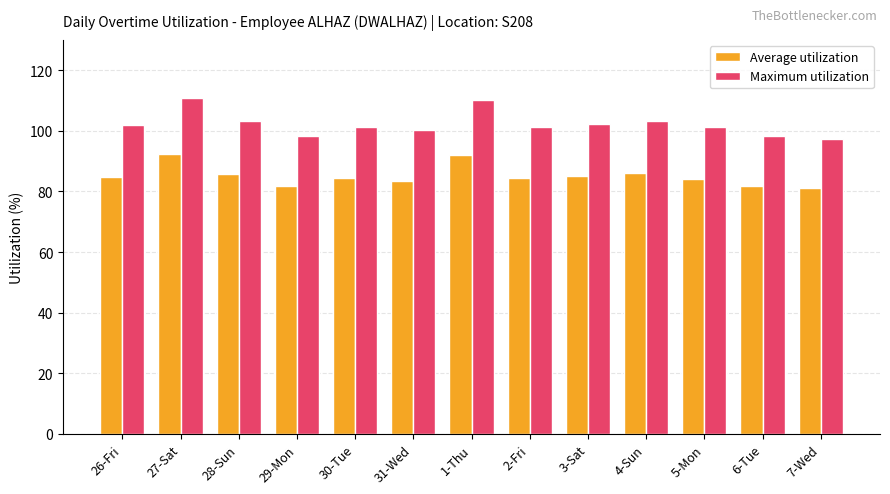

How many distinct data groups are displayed?

2